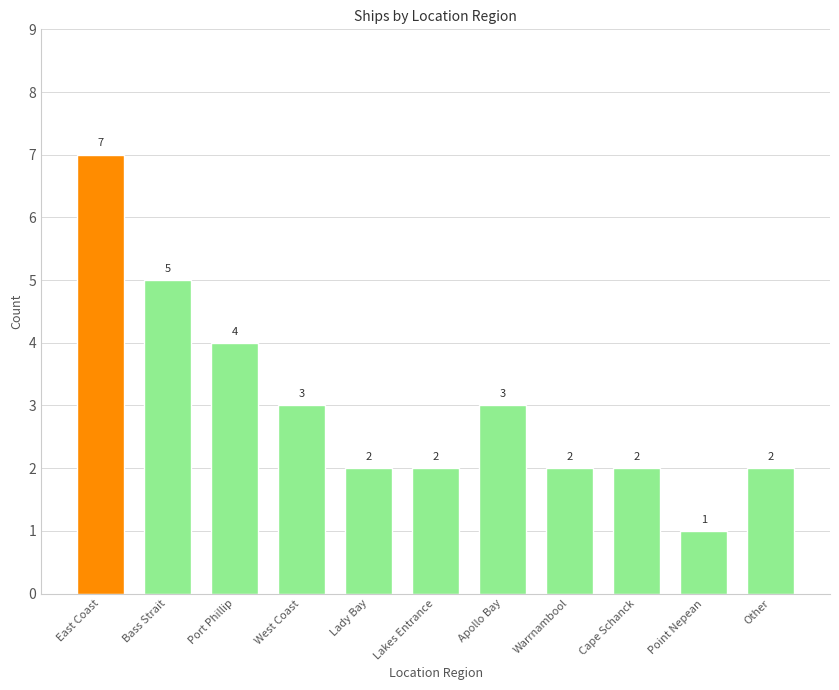

What is the maximum value shown in the chart?

7